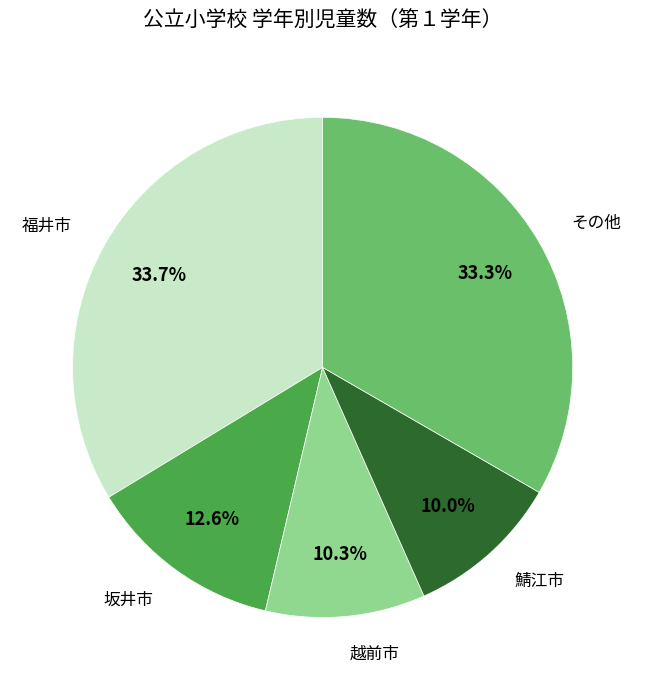

Do 鯖江市 and 坂井市 together represent more than half of the pie?

No